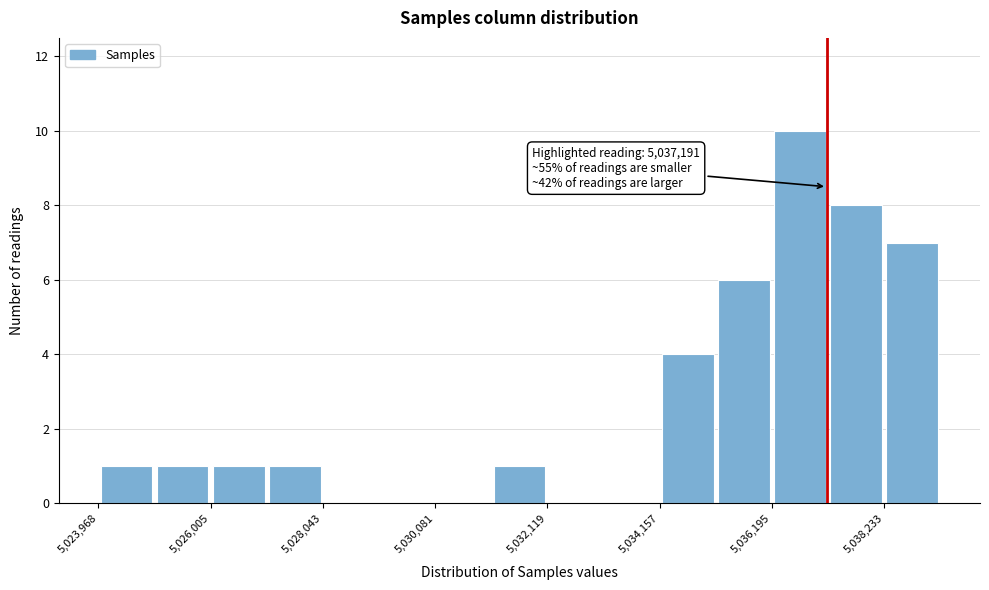

Read against the x-axis, roughly where is the centre of the tallest bar?

5036500